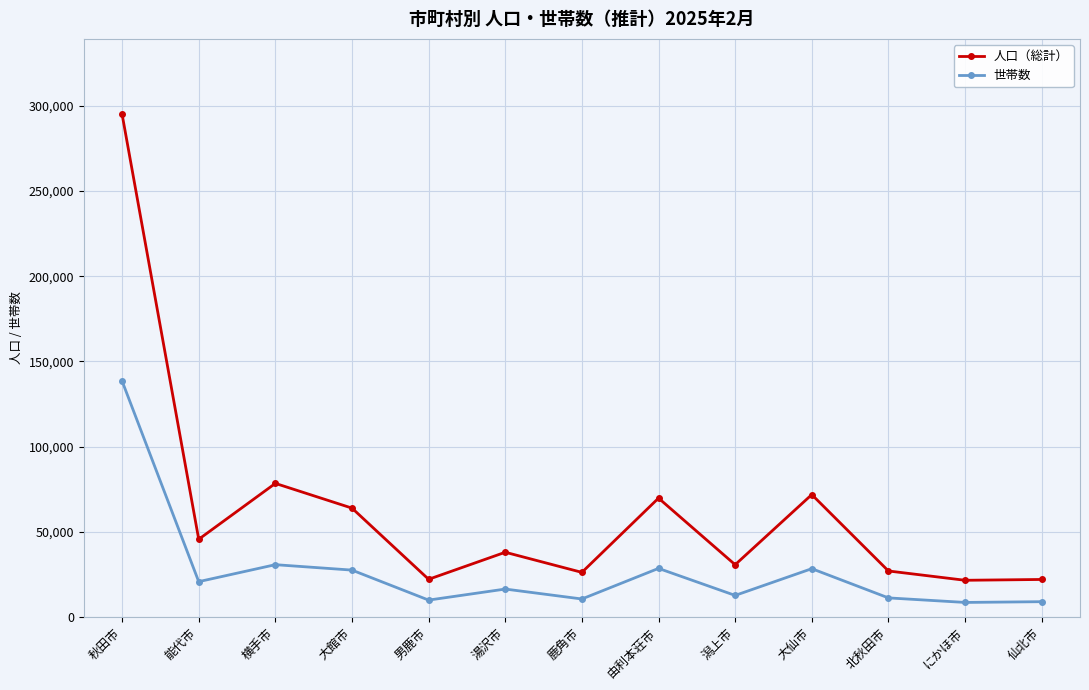

How many interior local peaks does the 人口（総計） series have?

4